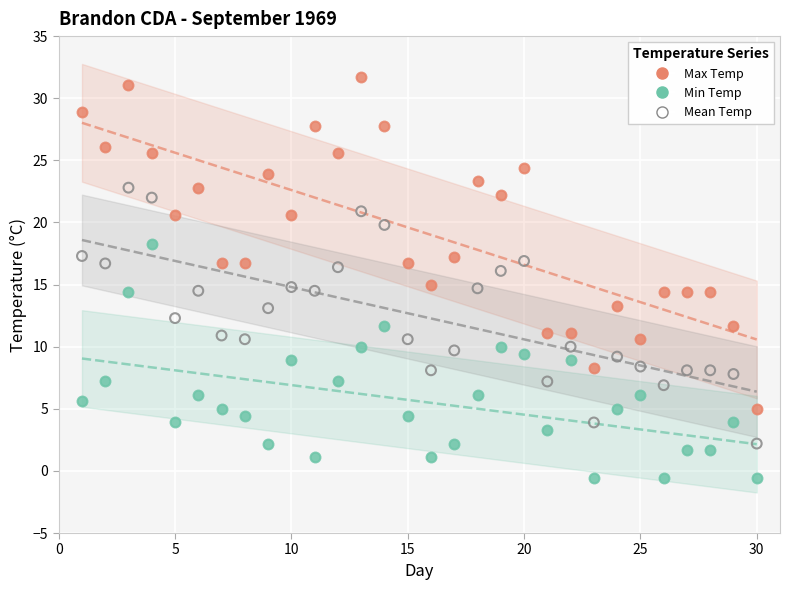

Which series reaches the minimum Y coordinate?

Min Temp